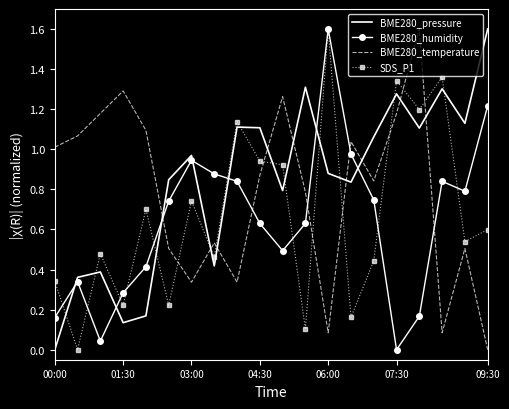

After their last crossing, which series has the higher values: BME280_temperature or BME280_pressure?

BME280_pressure